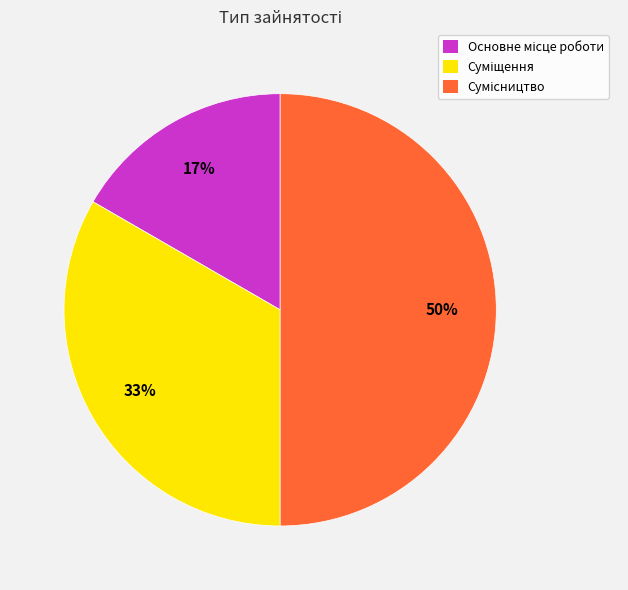

Count the number of slices in the pie.

3